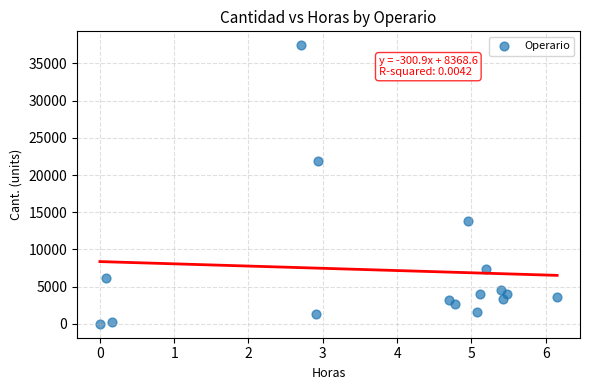

What Y value in the scatter plot is closest to 18722?

21875